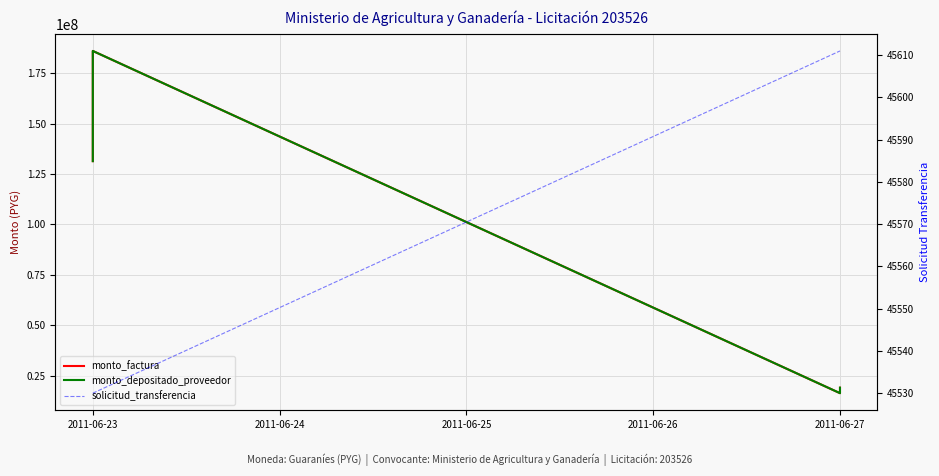

True or false: monto_depositado_proveedor and monto_factura cross at least once.

False